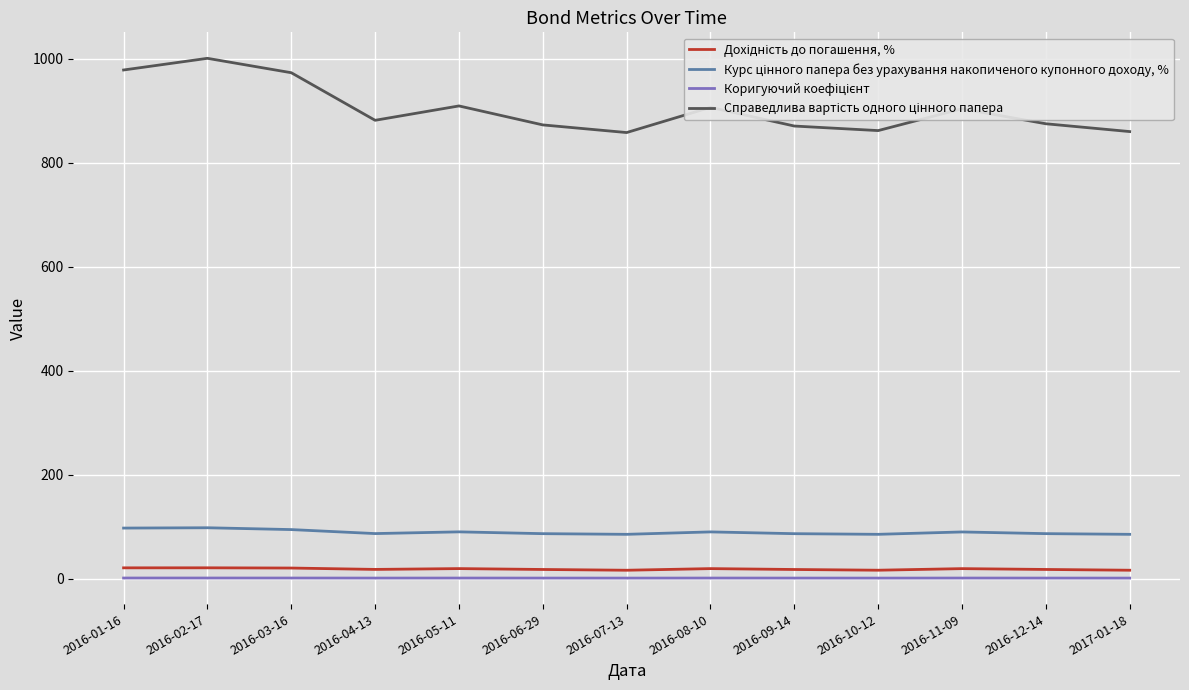

What is the greatest value displayed?

1001.3